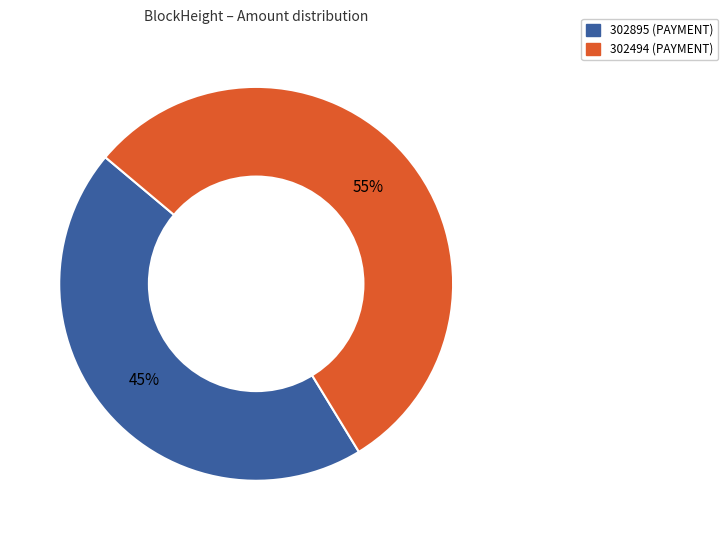

Does 302494 represent more than half of the total?

Yes